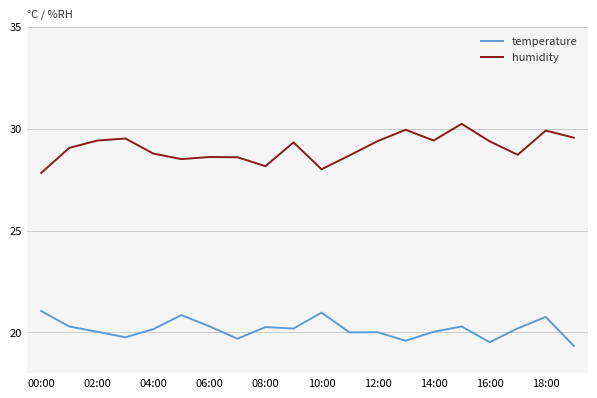

Which series has the largest total across all categories?

humidity